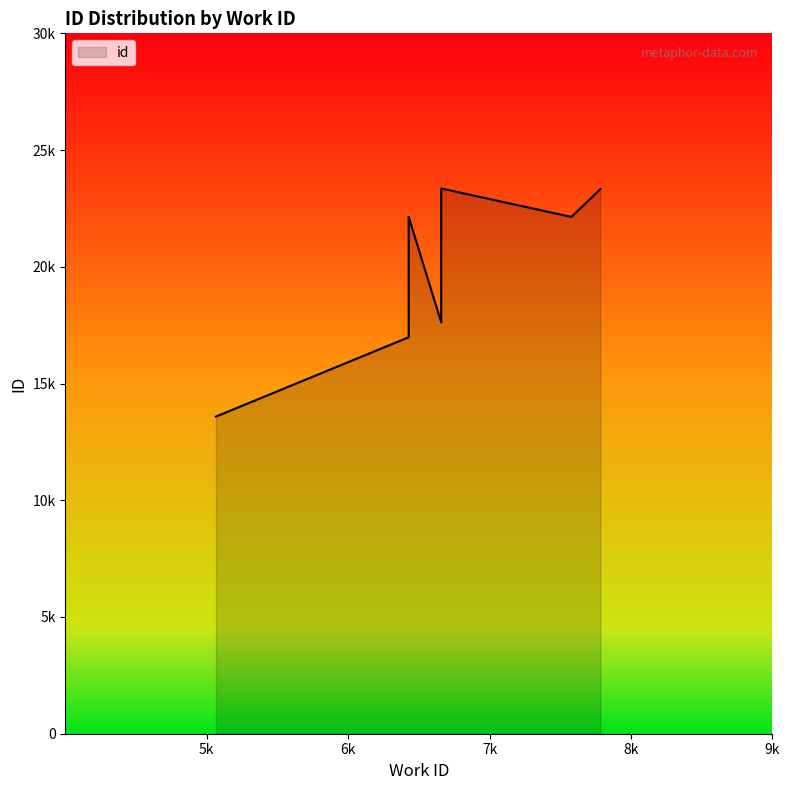

What is the value of the 9th point from the left?

17622